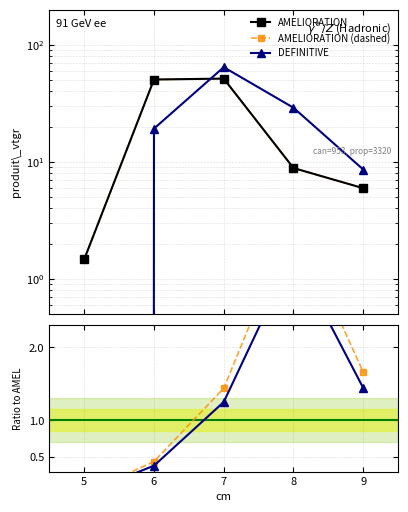

How many values in the DEFINITIVE series exceed 19?

3